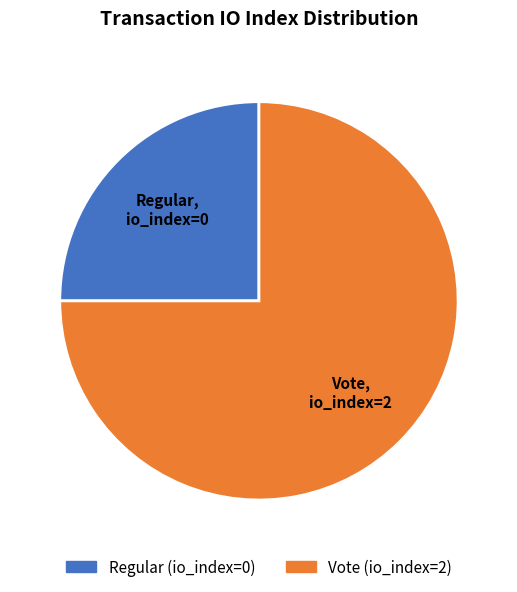

Count the number of slices in the pie.

2